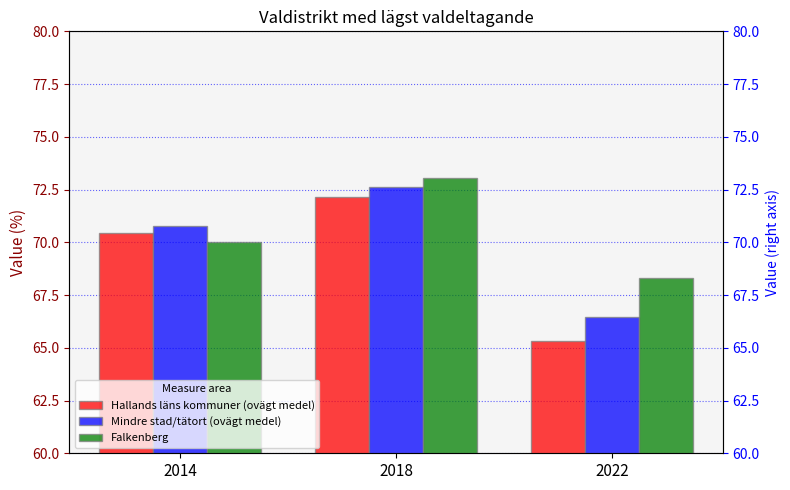

What is the greatest value displayed?

73.1